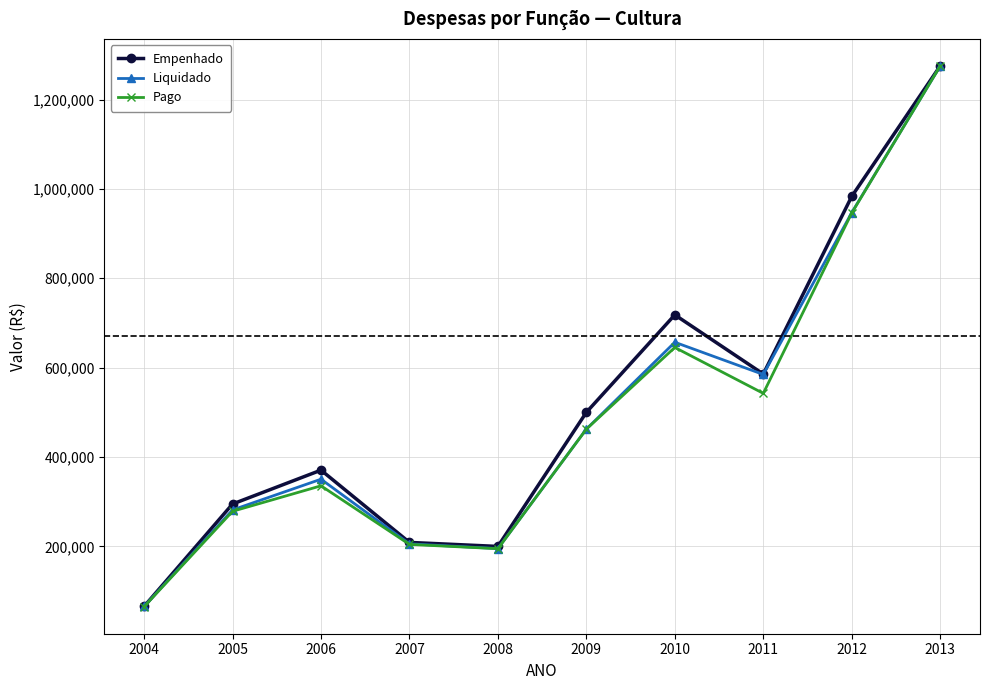

At which category does Pago reach its first local peak?

2006